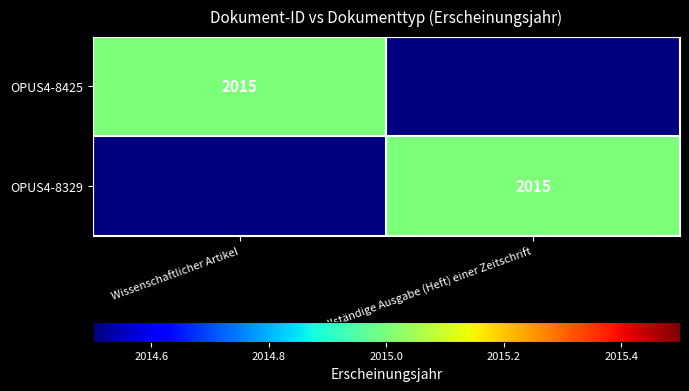

The value of OPUS4-8425 at Wissenschaftlicher Artikel is 2015. True or false?

True